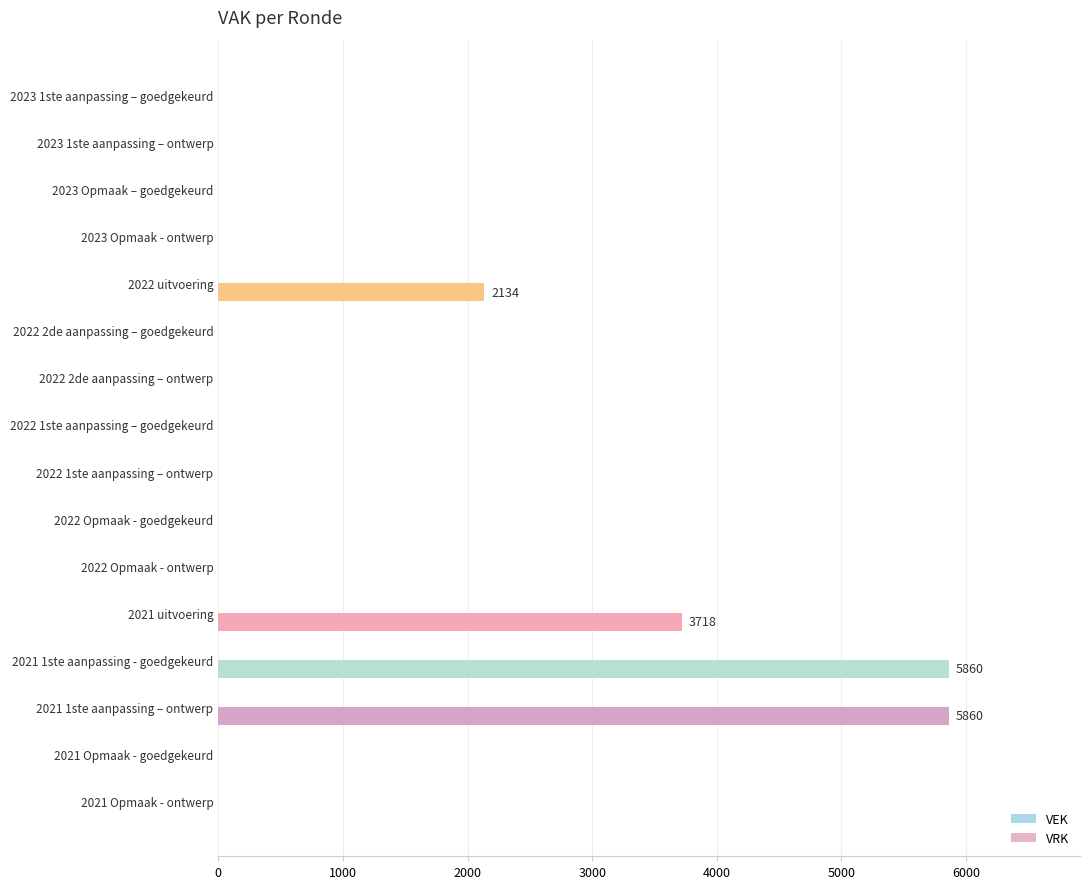

What is the sum of all values?

17572